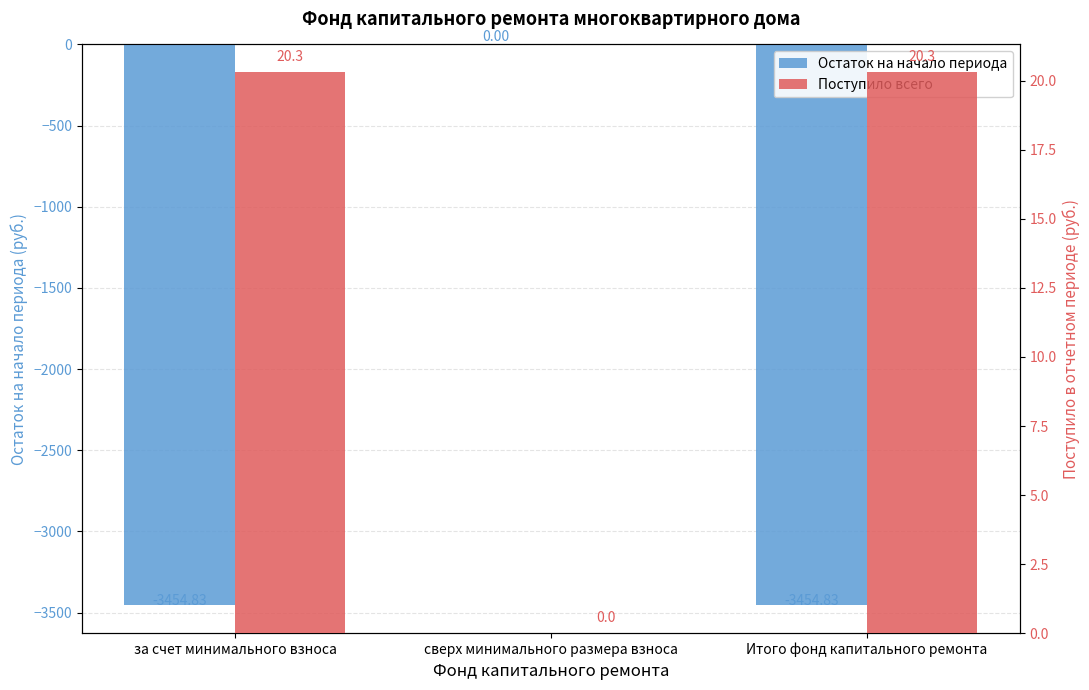

Which label corresponds to the smallest value in the chart?

за счет минимального взноса